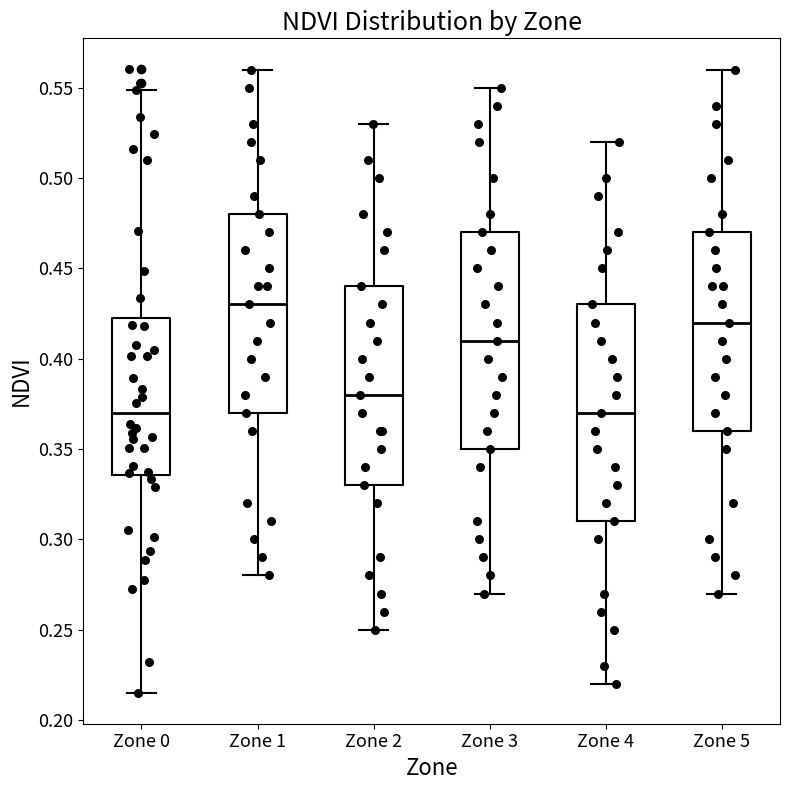

Reading left to right, transcribe this box plot: for each box, give where its median line is, the range the box spans, and where its two whiskers end, as read against the y-axis. The values are not printed on the chart, so give them approximately, as read against the axis.

Zone 0: median 0.370, box 0.335 to 0.420, whiskers 0.215 to 0.550
Zone 1: median 0.430, box 0.370 to 0.480, whiskers 0.280 to 0.560
Zone 2: median 0.380, box 0.330 to 0.440, whiskers 0.250 to 0.530
Zone 3: median 0.410, box 0.350 to 0.470, whiskers 0.270 to 0.550
Zone 4: median 0.370, box 0.310 to 0.430, whiskers 0.220 to 0.520
Zone 5: median 0.420, box 0.360 to 0.470, whiskers 0.270 to 0.560